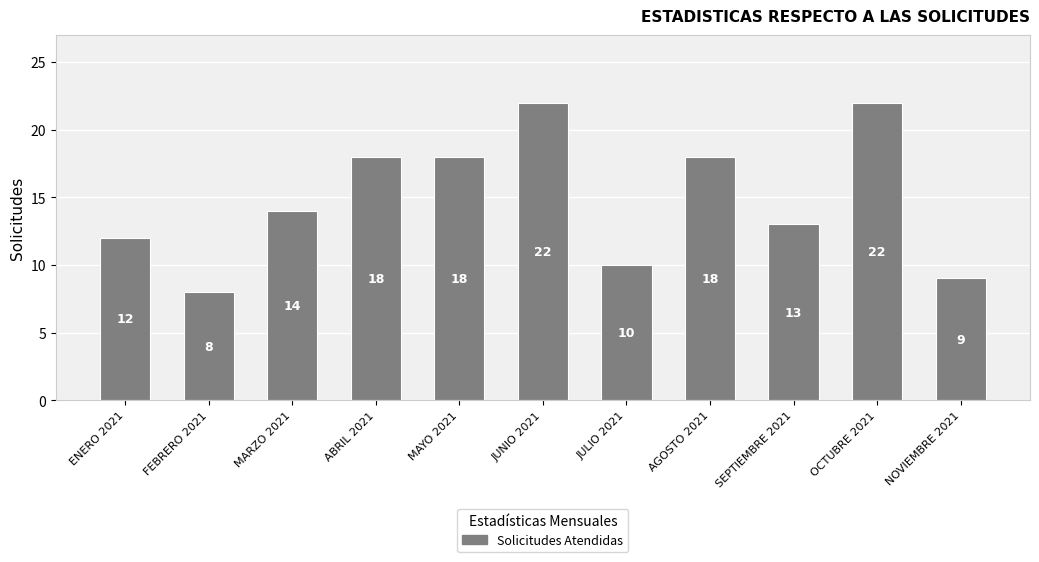

What is the minimum value shown in the chart?

8